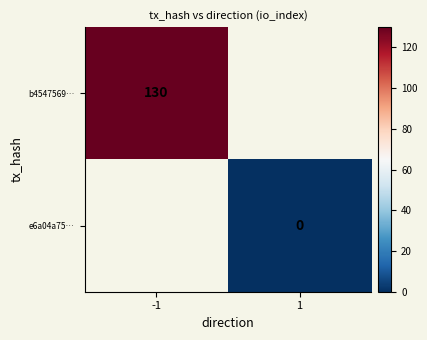

The b4547569… series shows 221.6 at -1. True or false?

False